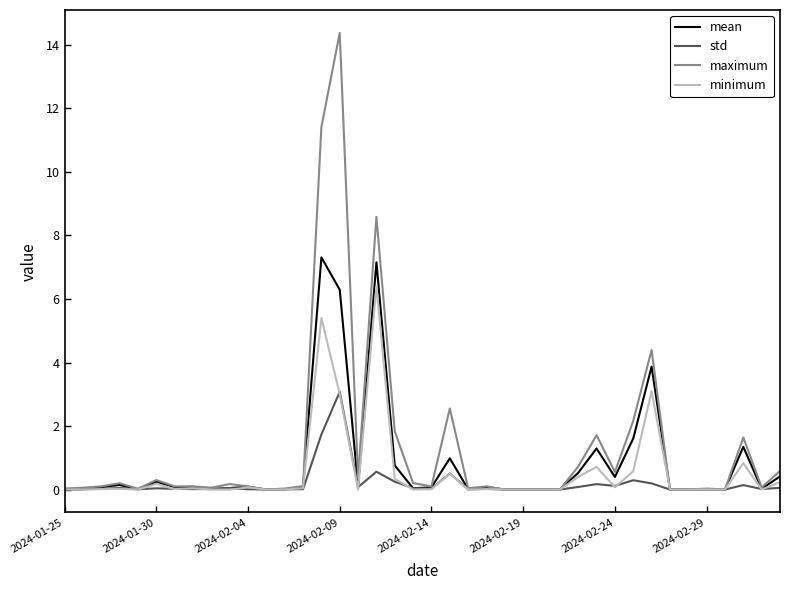

Does the chart have visible grid lines?

No